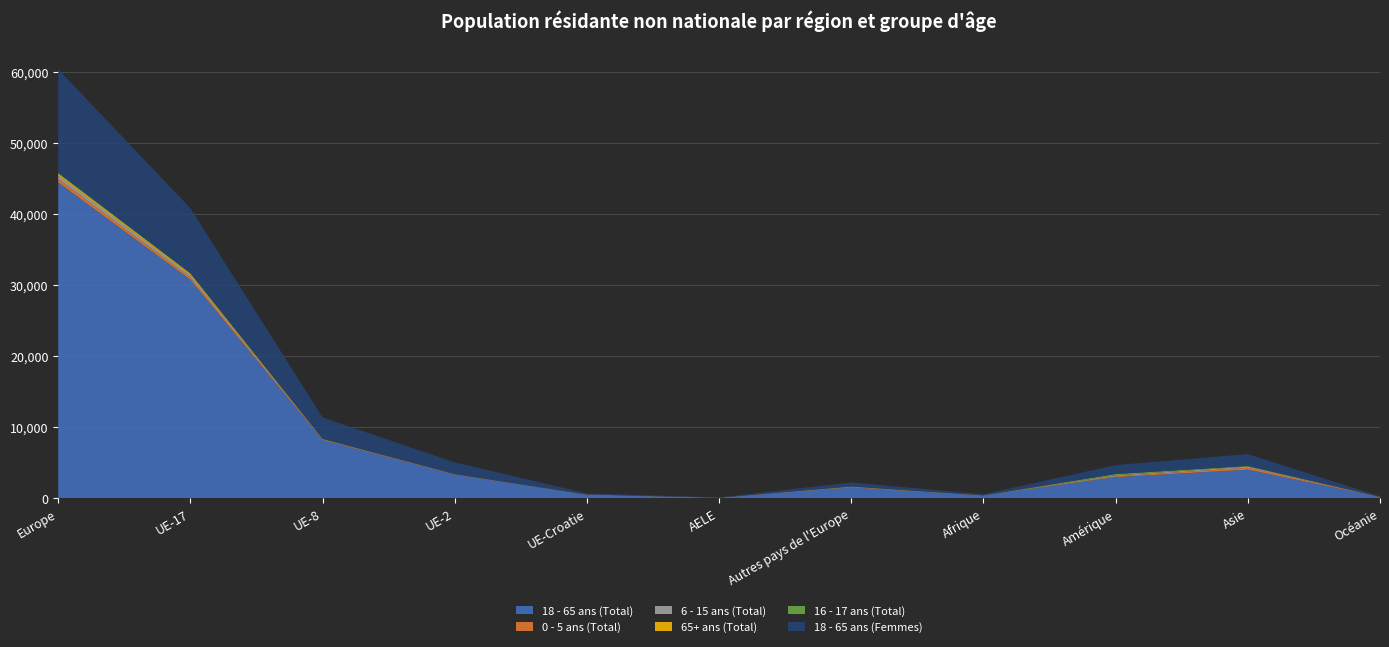

Reading left to right, transcribe all the data shown in this chart.

18 - 65 ans (Total): Europe=44410	UE-17=30732	UE-8=8209	UE-2=3330	UE-Croatie=504	AELE=96	Autres pays de l'Europe=1539	Afrique=403	Amérique=2987	Asie=4041	Océanie=190
0 - 5 ans (Total): Europe=496	UE-17=312	UE-8=71	UE-2=37	UE-Croatie=15	AELE=2	Autres pays de l'Europe=59	Afrique=13	Amérique=102	Asie=275	Océanie=4
6 - 15 ans (Total): Europe=469	UE-17=323	UE-8=48	UE-2=29	UE-Croatie=21	AELE=1	Autres pays de l'Europe=47	Afrique=6	Amérique=117	Asie=145	Océanie=11
65+ ans (Total): Europe=253	UE-17=210	UE-8=18	UE-2=8	UE-Croatie=3	AELE=2	Autres pays de l'Europe=12	Afrique=4	Amérique=44	Asie=26	Océanie=4
16 - 17 ans (Total): Europe=153	UE-17=95	UE-8=25	UE-2=9	UE-Croatie=3	AELE=2	Autres pays de l'Europe=19	Afrique=2	Amérique=174	Asie=69	Océanie=10
18 - 65 ans (Femmes): Europe=14525	UE-17=9112	UE-8=3009	UE-2=1648	UE-Croatie=156	AELE=31	Autres pays de l'Europe=569	Afrique=151	Amérique=1251	Asie=1668	Océanie=78